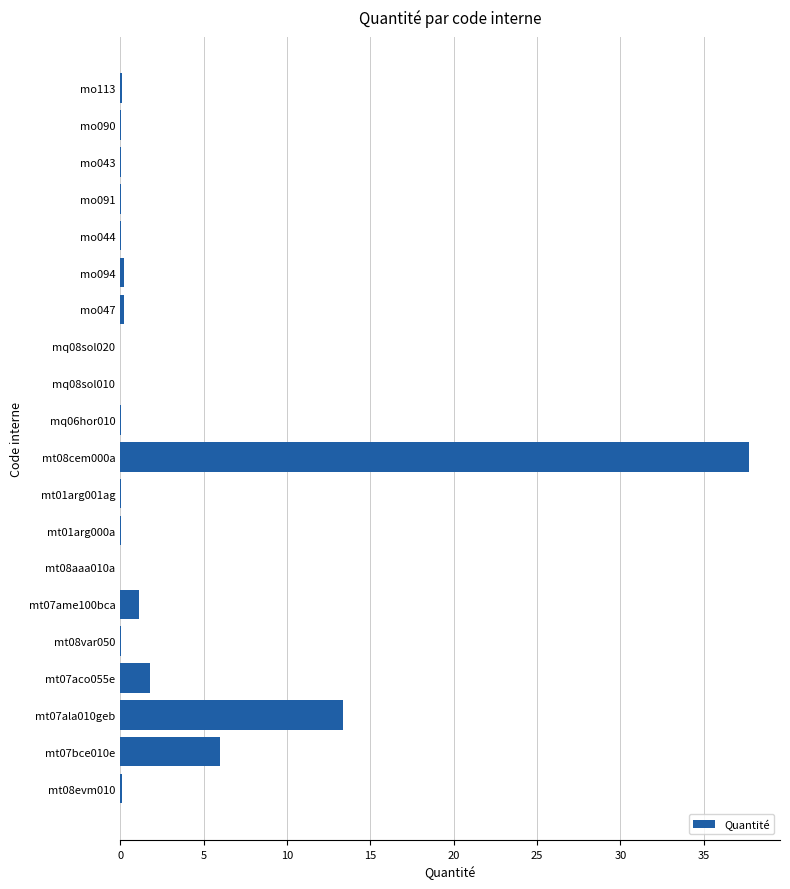

What is the sum of all values?

61.1